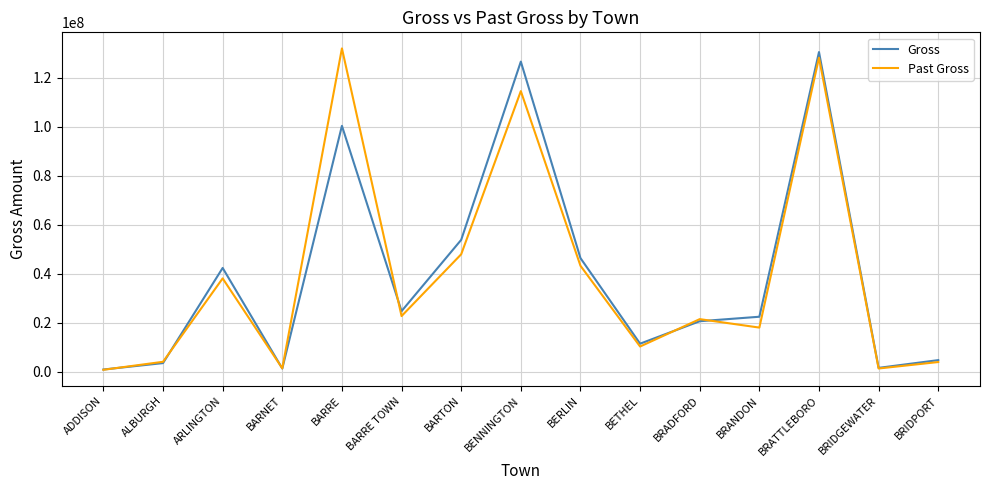

At how many categories does at least one series exceed 76421463?

3